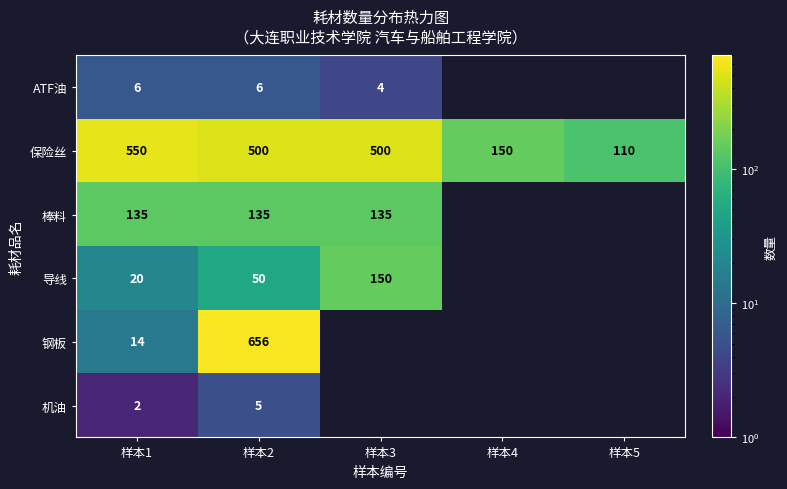

Which category has the lowest value across all series?

样本1